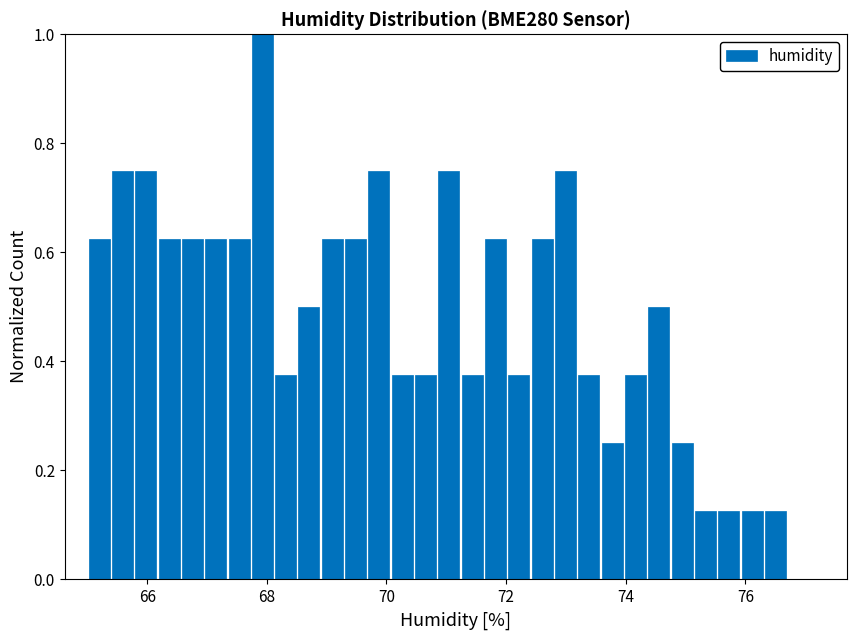

Read against the x-axis, roughly where is the centre of the tallest bar?

68.0